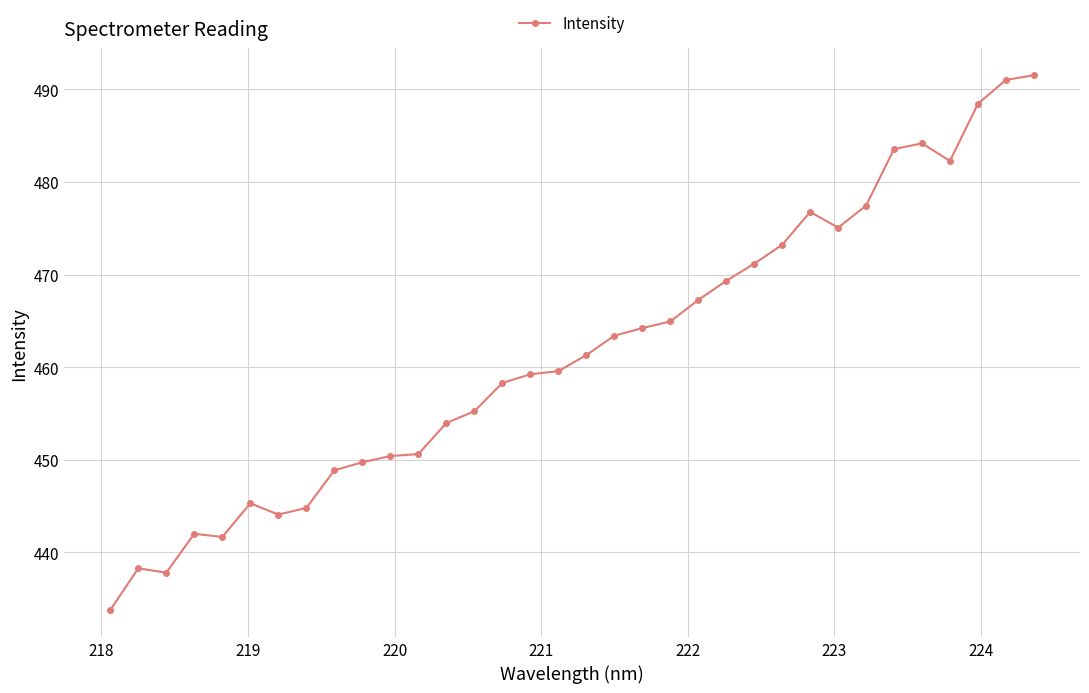

What is the value of the 2nd point from the left?

438.3